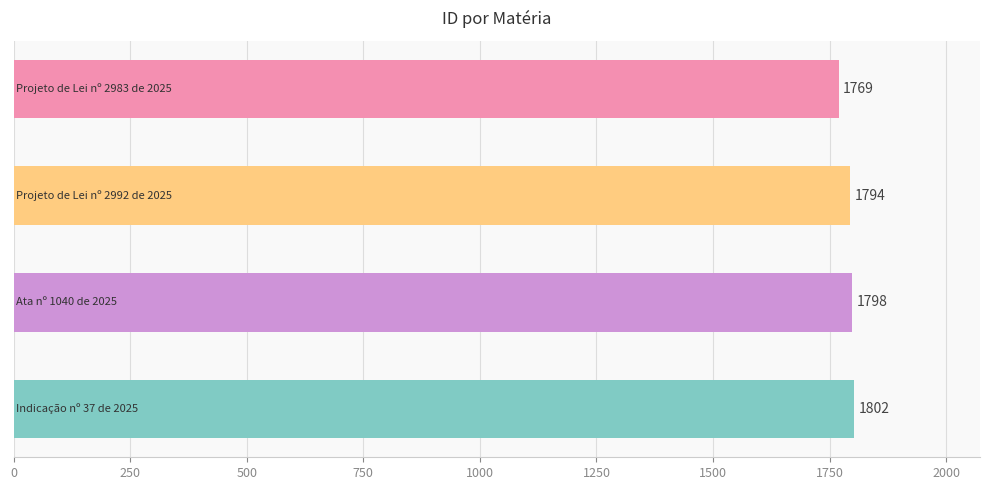

What is the sum of all values?

7163